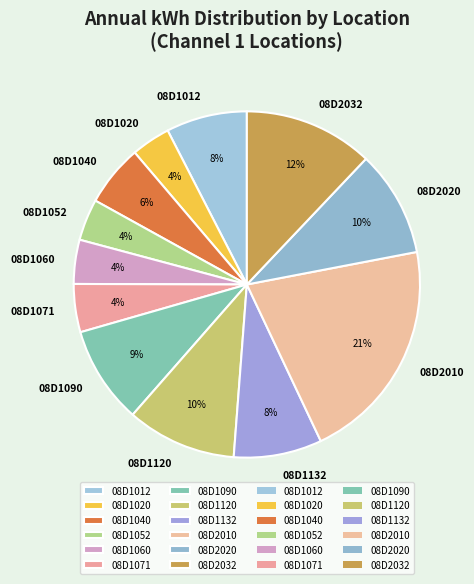

Combined, do 08D1071 and 08D1132 account for over 50%?

No